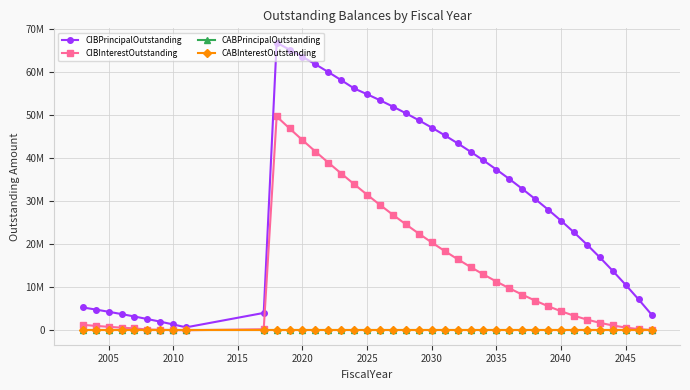

What is the sum of all CIBPrincipalOutstanding values?

1226305000.0